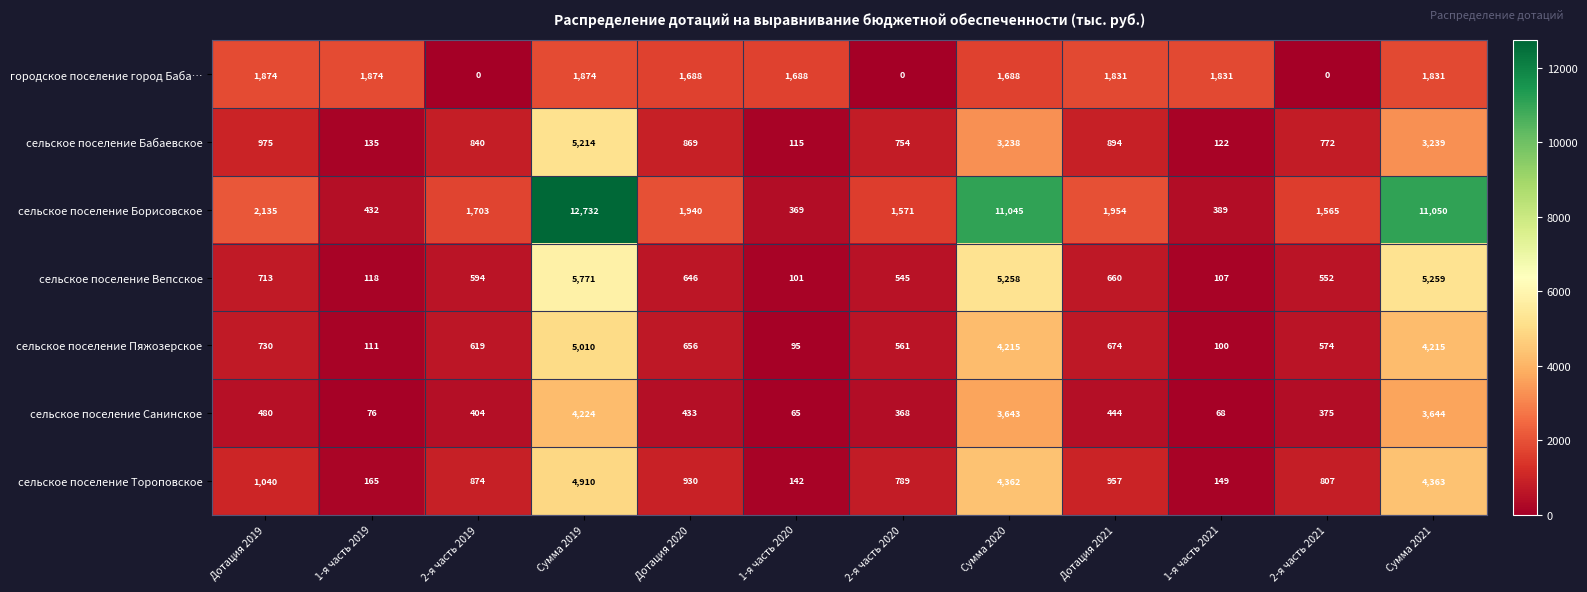

True or false: сельское поселение Вепсское has a value of 5258 at Сумма 2020.

True